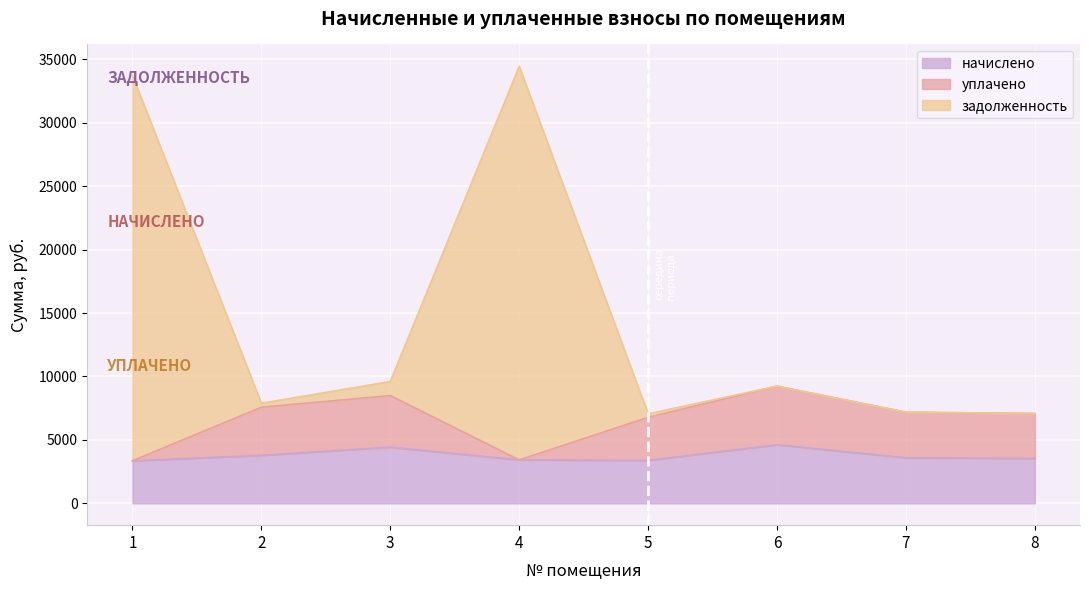

Which series has the largest range (max minus min)?

задолженность